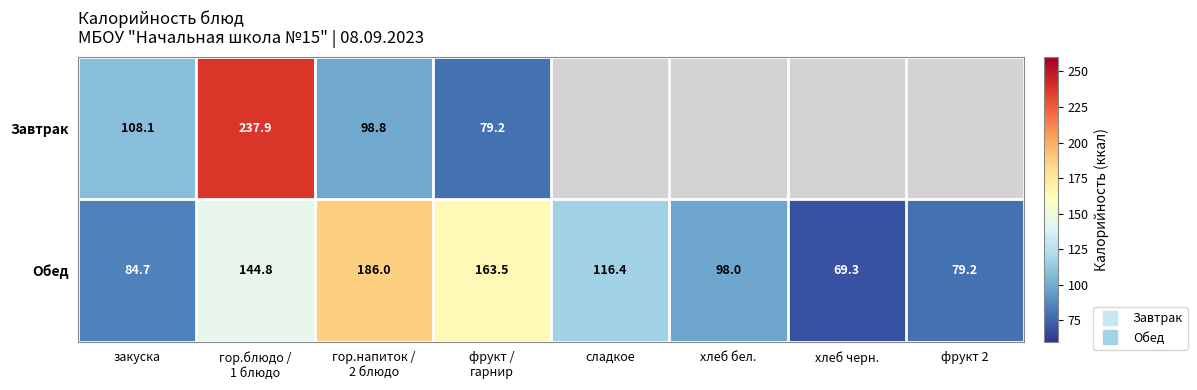

Count the number of categories in the chart.

8